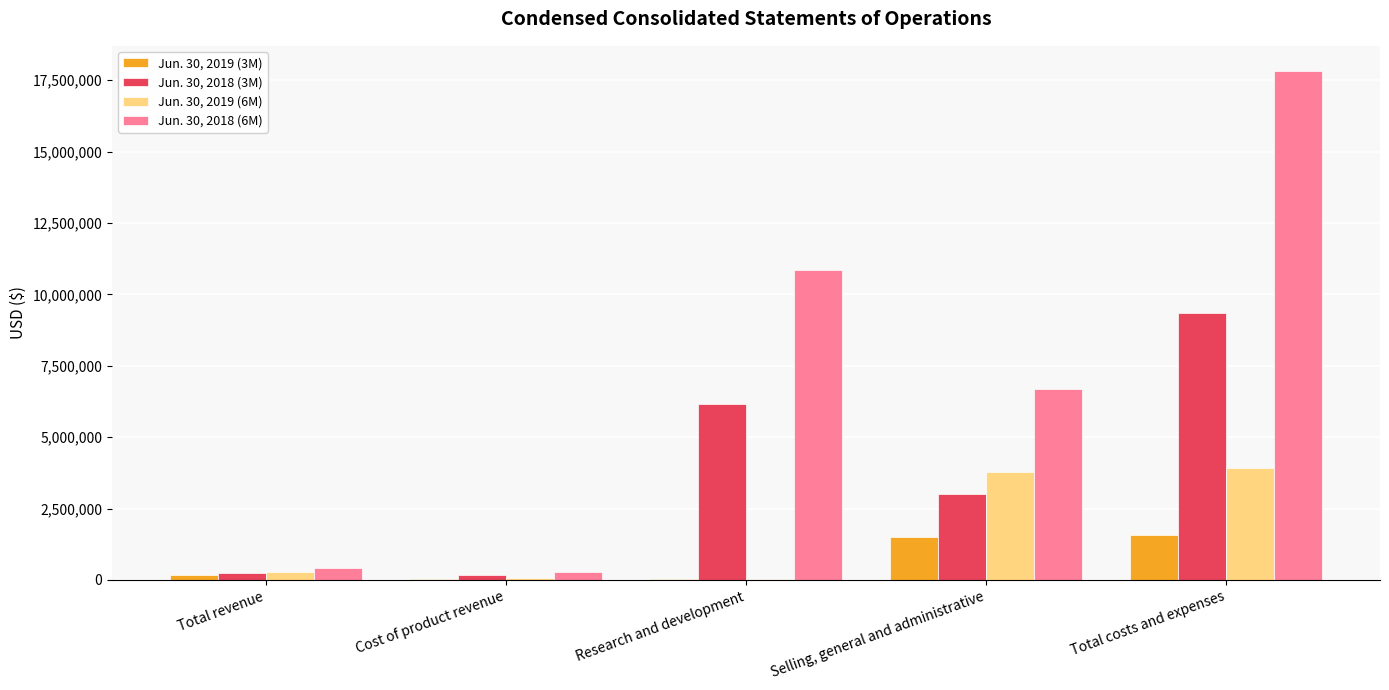

How many categories are shown in the chart?

5